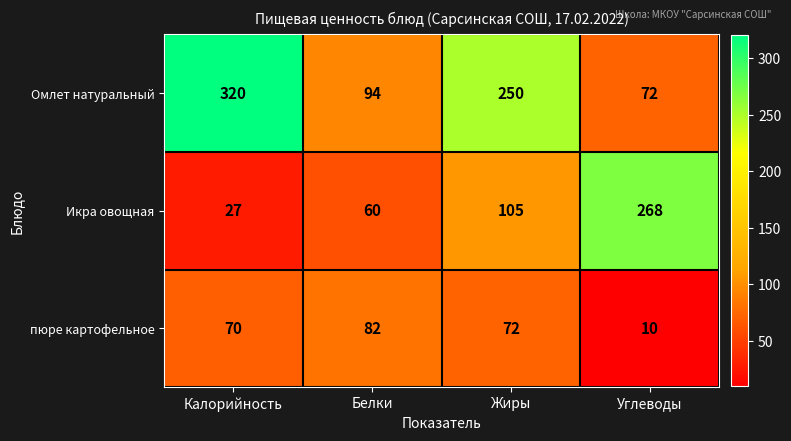

At Углеводы, list the series in order from largest to smallest.

Икра овощная, Омлет натуральный, пюре картофельное